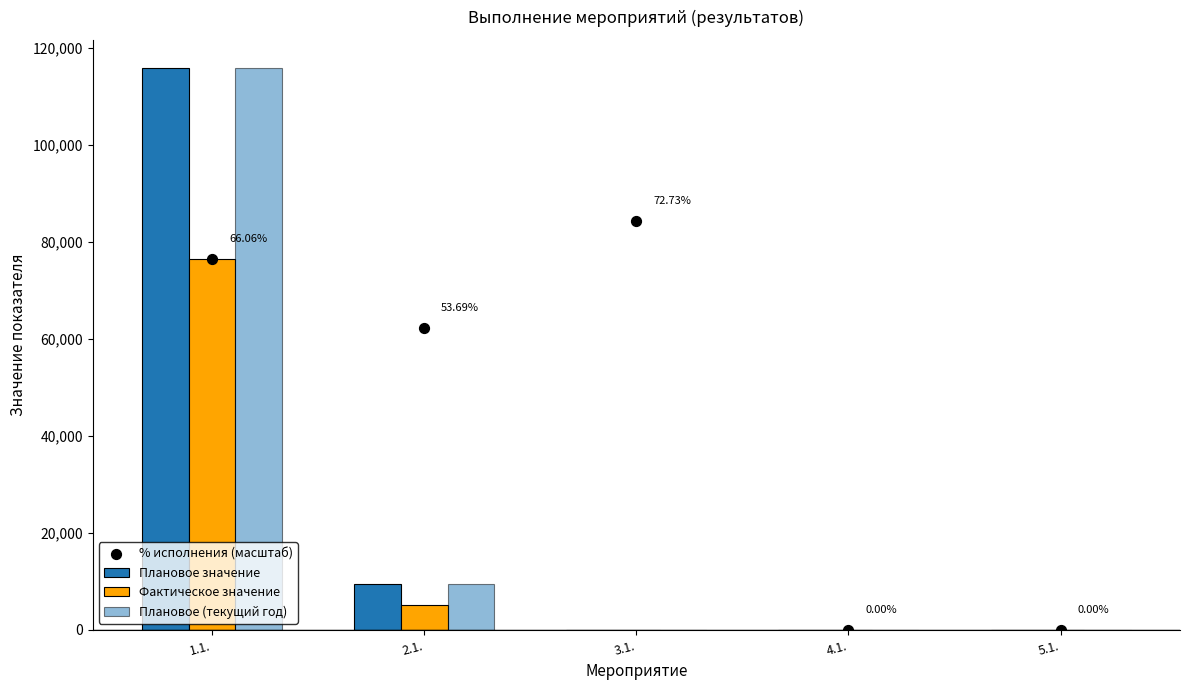

What is the total value across all series at 4.1.?

2.0